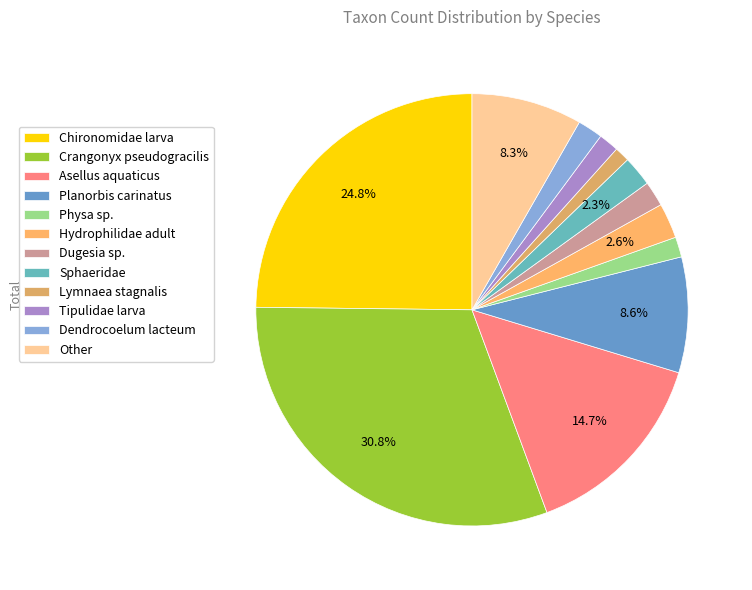

To the nearest percent, what portion does Planorbis carinatus represent?

9%